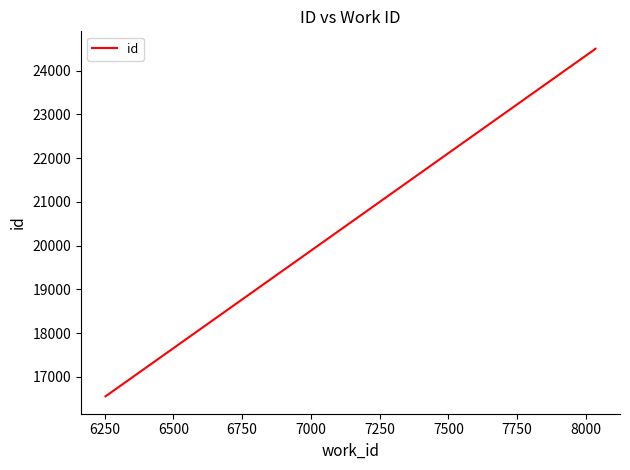

How many lines are shown in the chart?

1